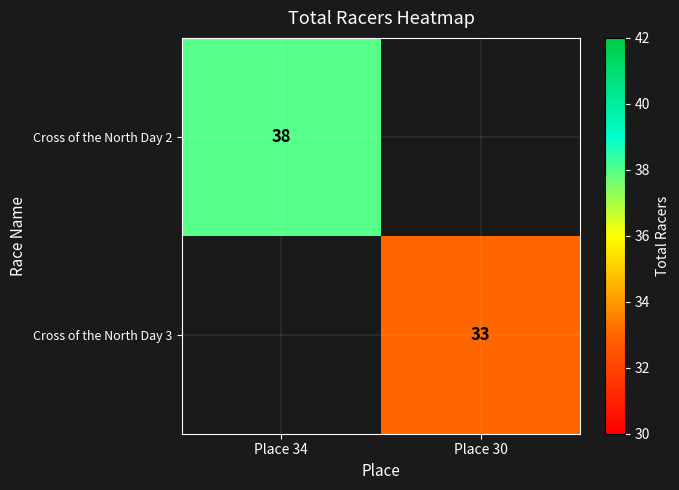

True or false: Cross of the North Day 3 has a value of 16 at Place 30.

False